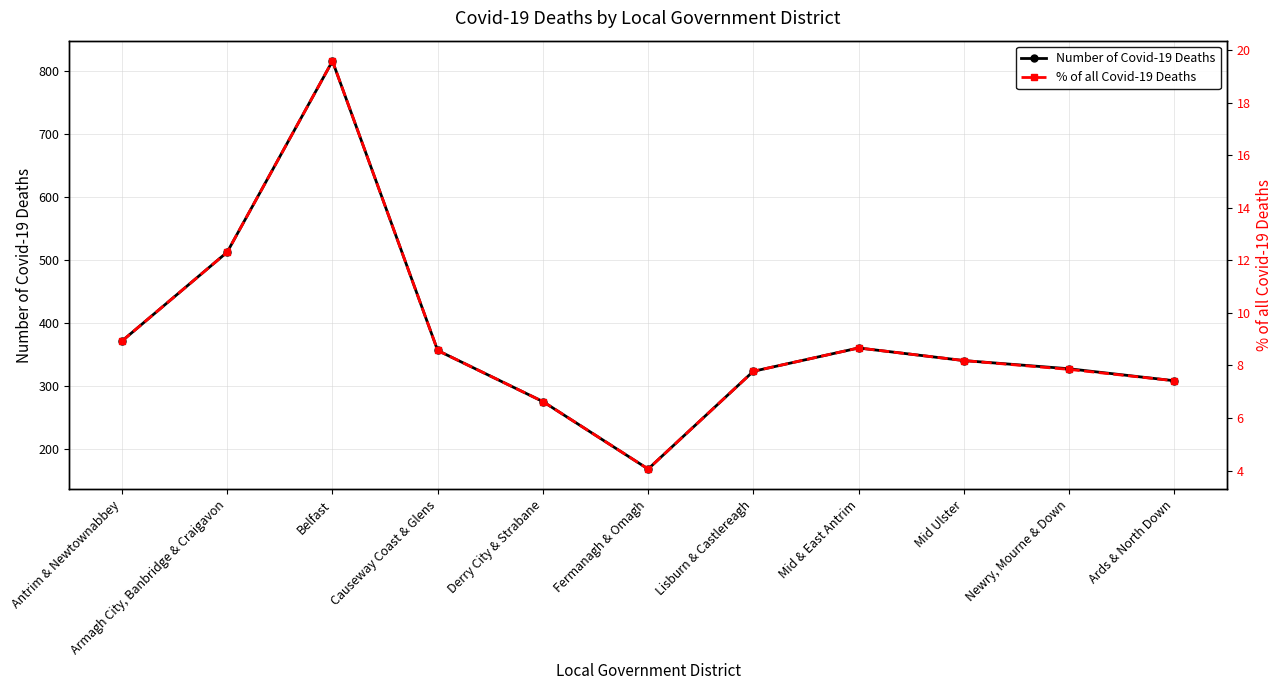

How many lines are shown in the chart?

2